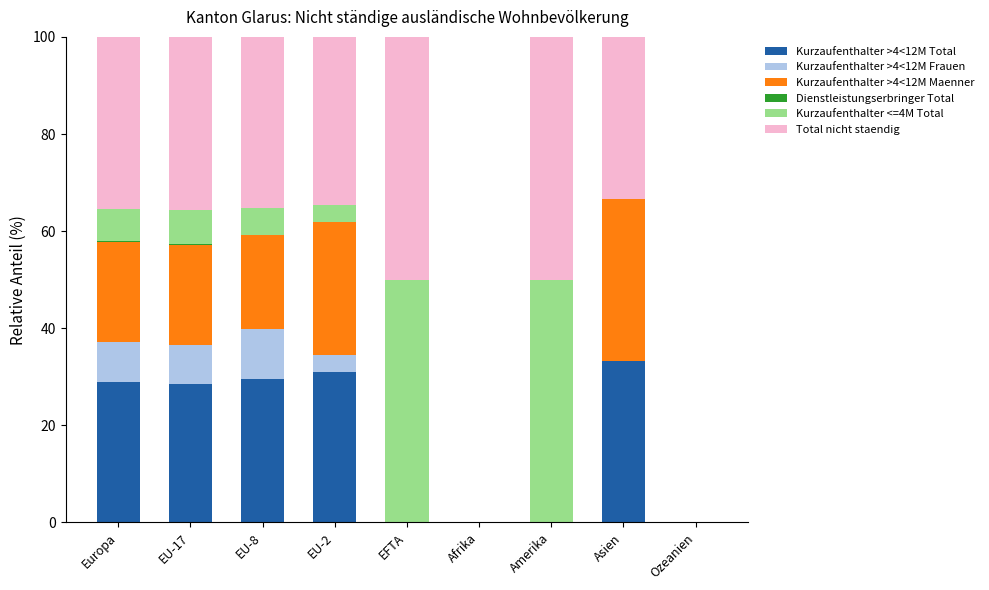

What is the total value across all series at EU-8?

100.0